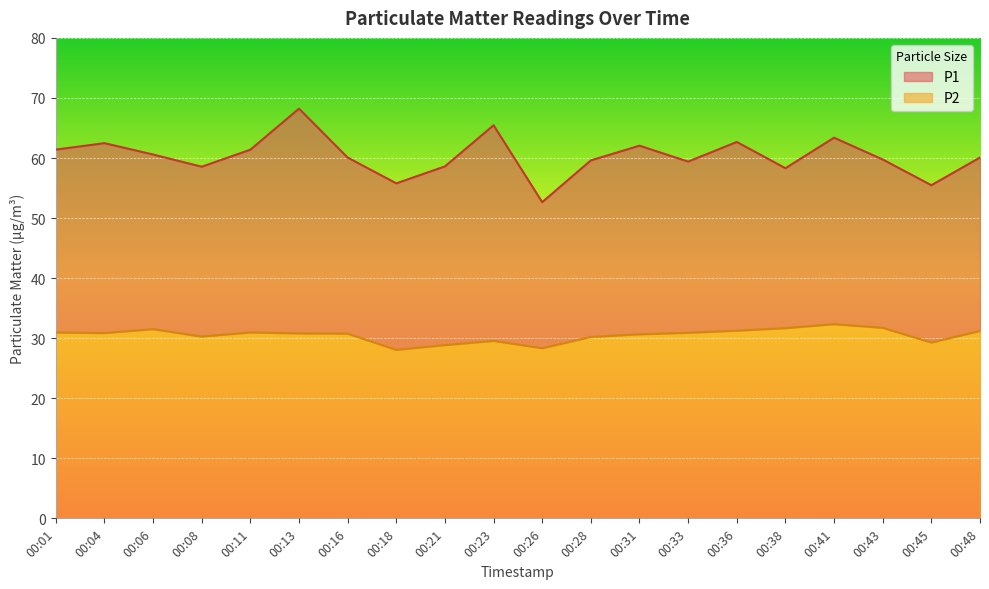

At which category is the sum across all series the highest?

00:13